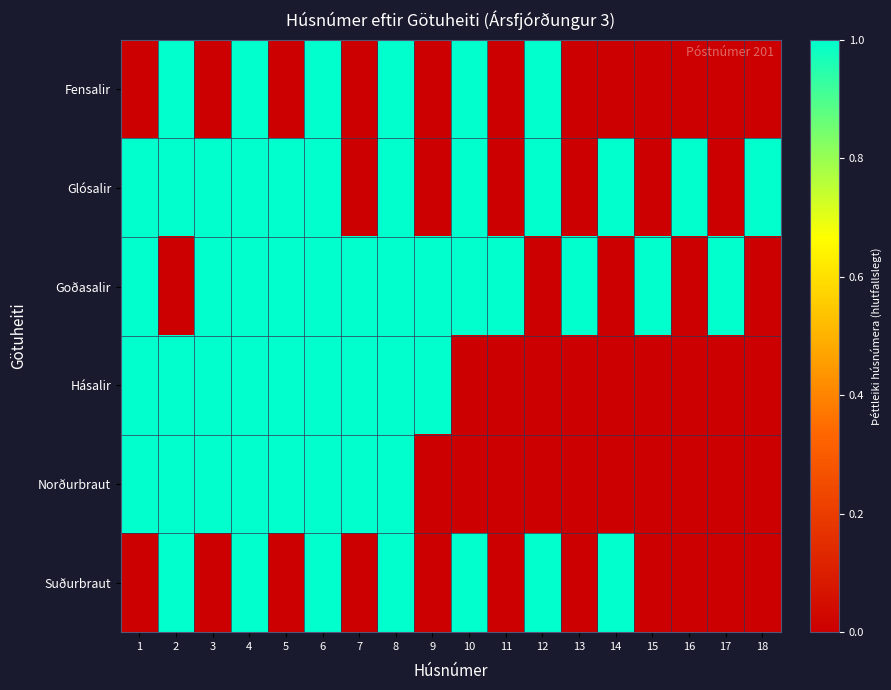

At how many categories does at least one series exceed 0?

18